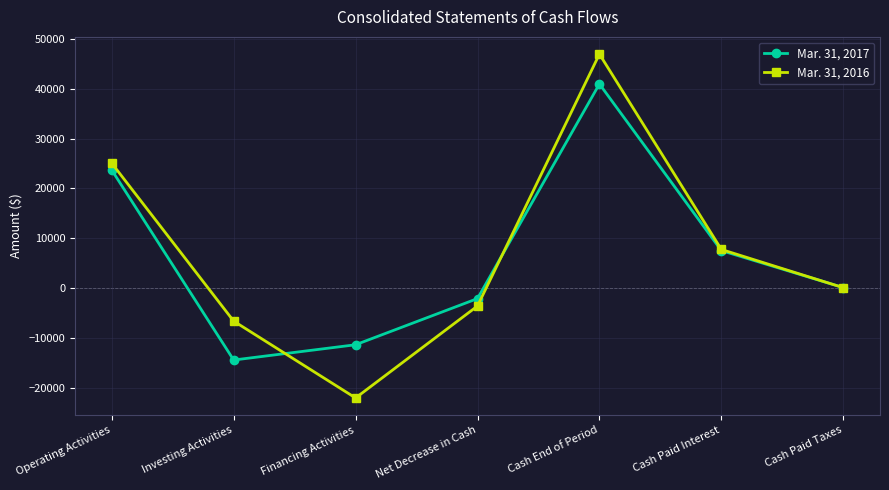

Rank the series by their maximum value, from lowest to highest.

Mar. 31, 2017, Mar. 31, 2016